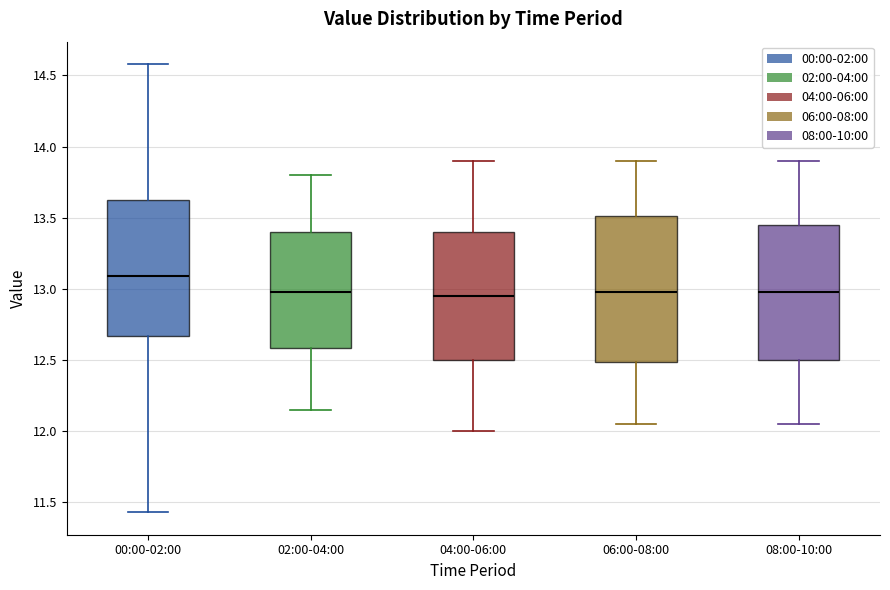

Which box has the highest median line?

00:00-02:00